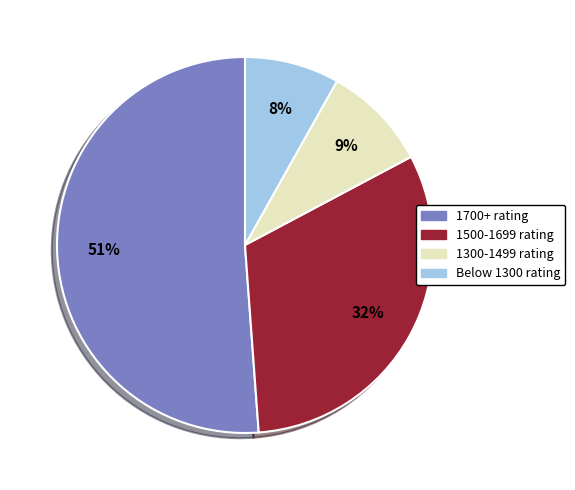

Which slice is the largest?

1700+ rating